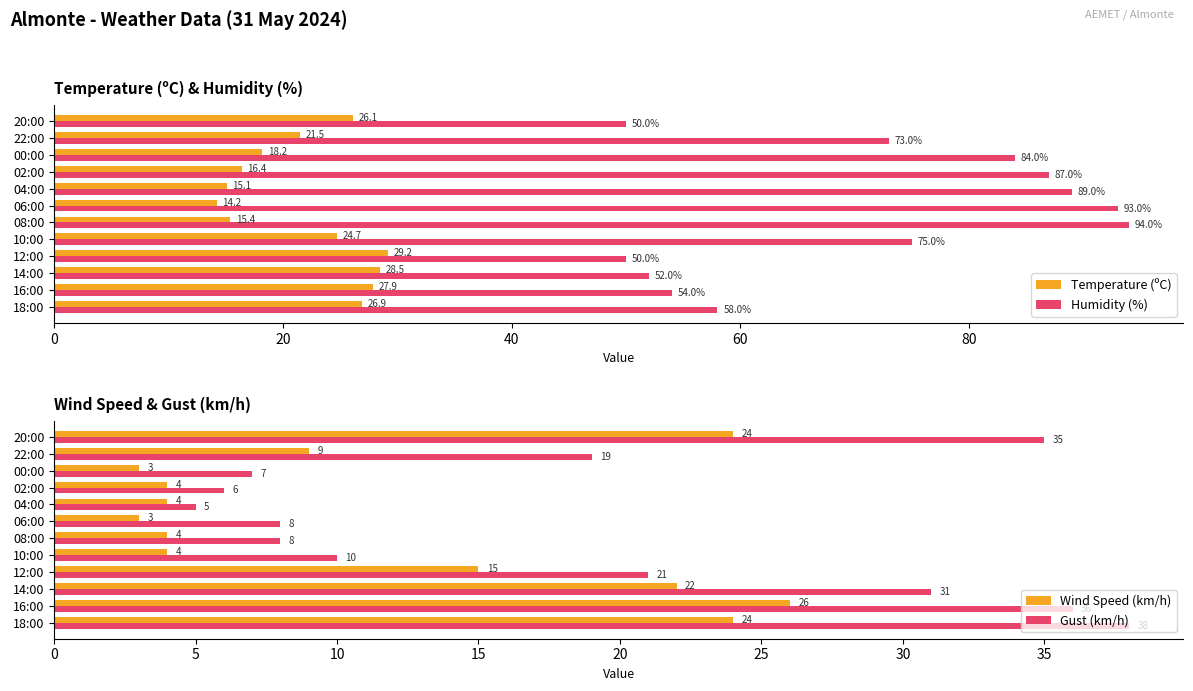

Is it true that Temperature (ºC) equals 23.9 at 00:00?

False